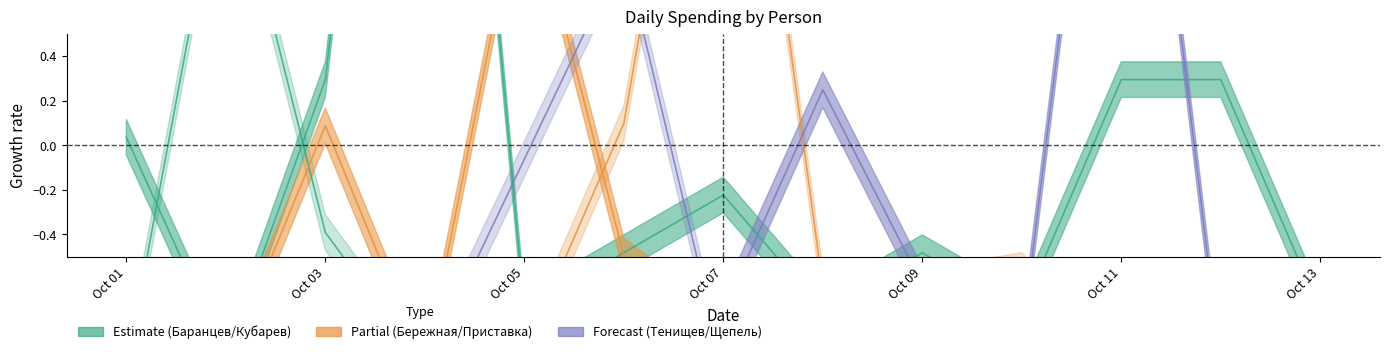

Where is Приставка nearest to the value 0?

2019-10-06